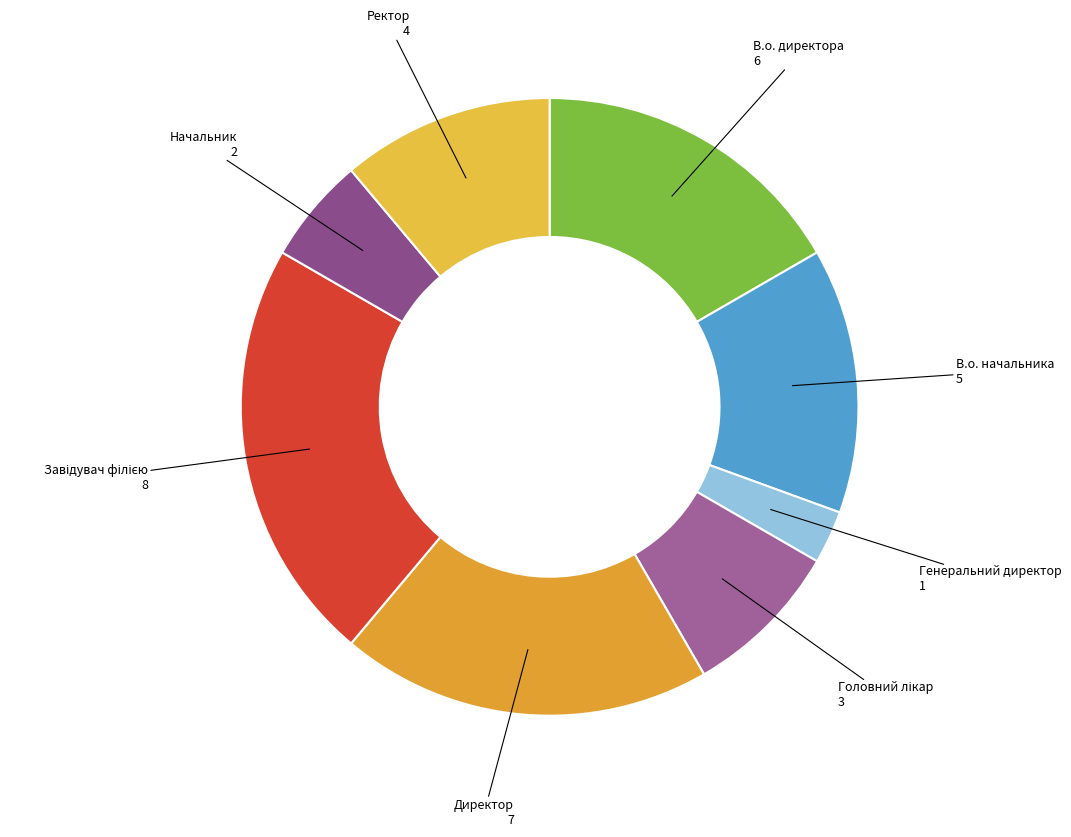

How many slices are in this pie chart?

8